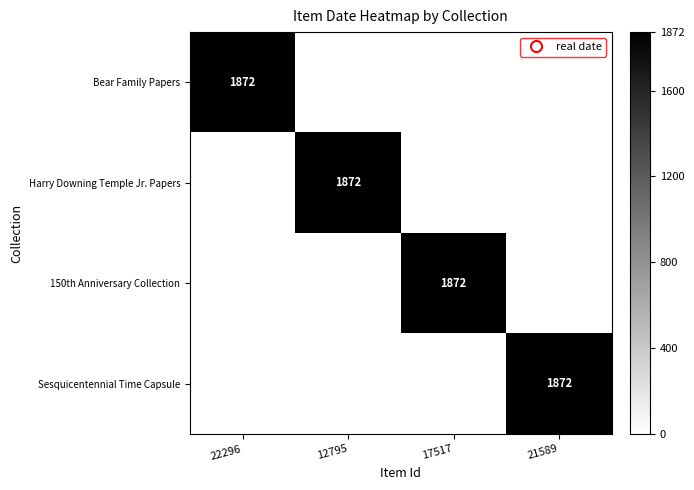

Which series has the largest range (max minus min)?

Bear Family Papers